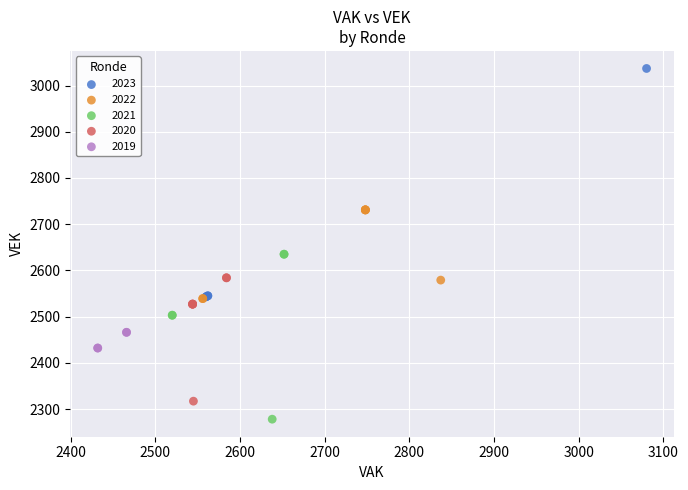

What are all the series names shown in the legend?

2023, 2022, 2021, 2020, 2019